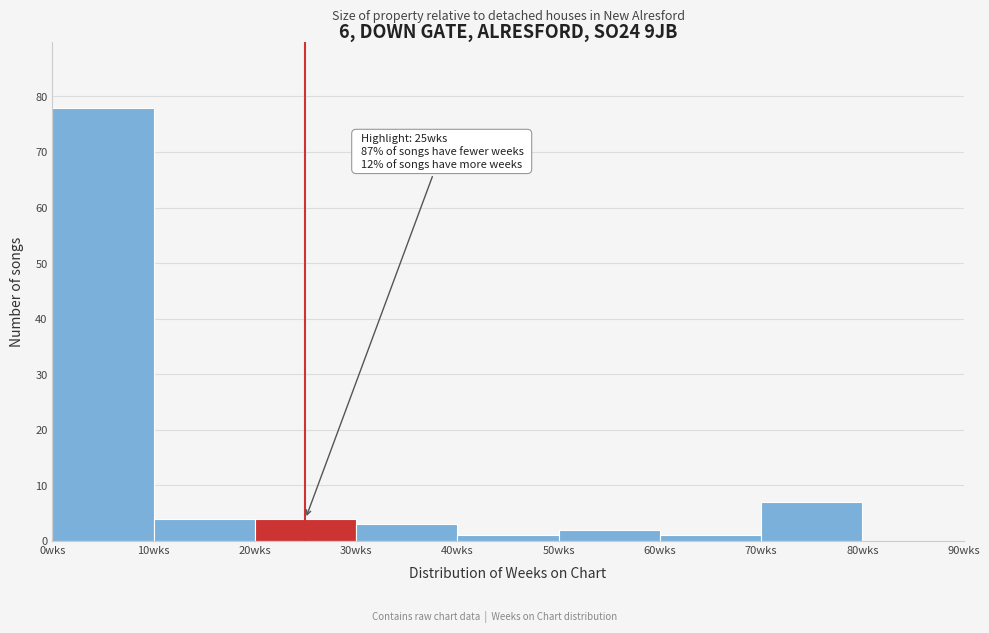

Over which range of the x-axis is the bar tallest?

0 to 10